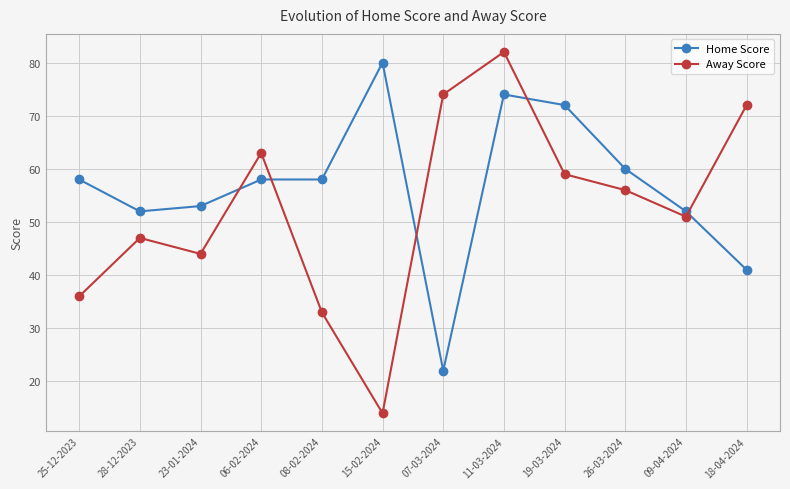

Between which two adjacent categories do Home Score and Away Score first intersect?

23-01-2024 and 06-02-2024